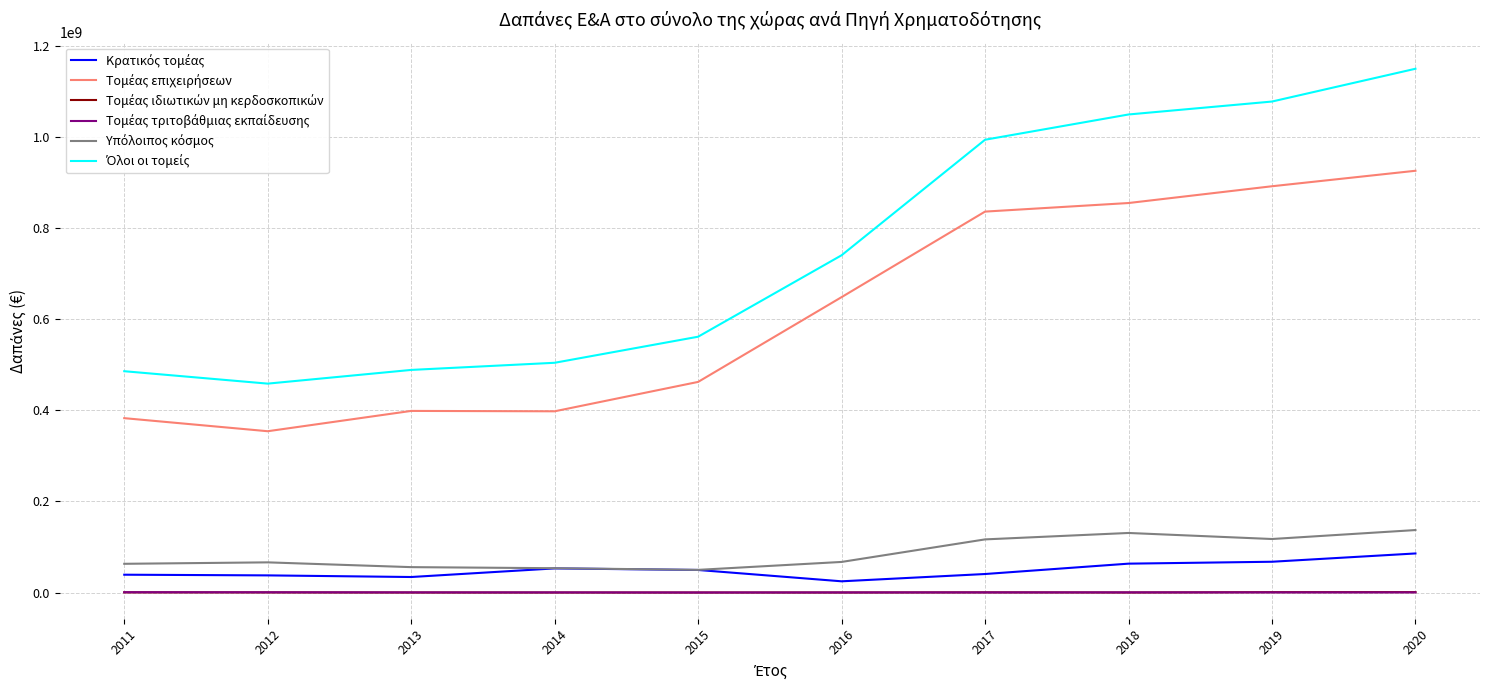

What is the greatest value displayed?

1149880000